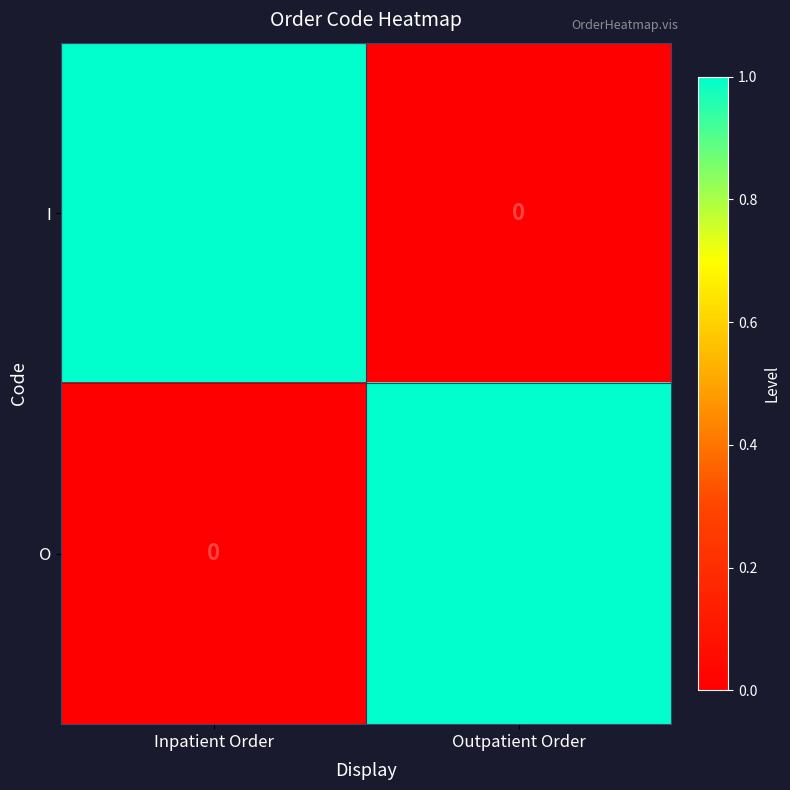

How many categories are shown in the chart?

2